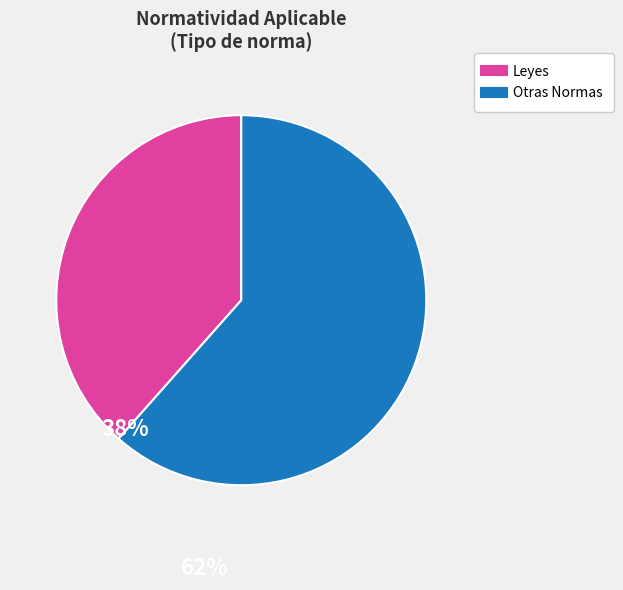

Count the number of slices in the pie.

2